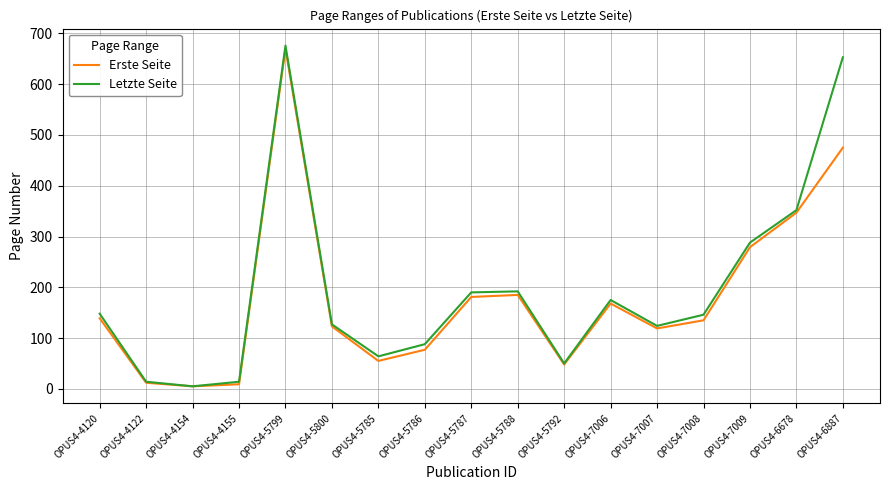

At which category is the sum across all series the highest?

OPUS4-5799